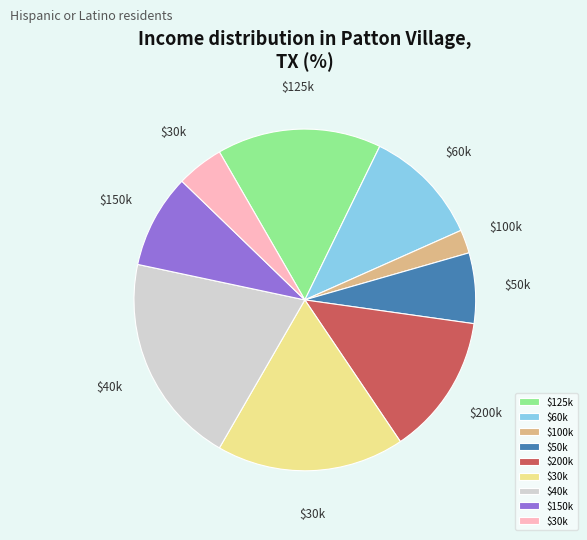

Does any single category account for the majority?

No